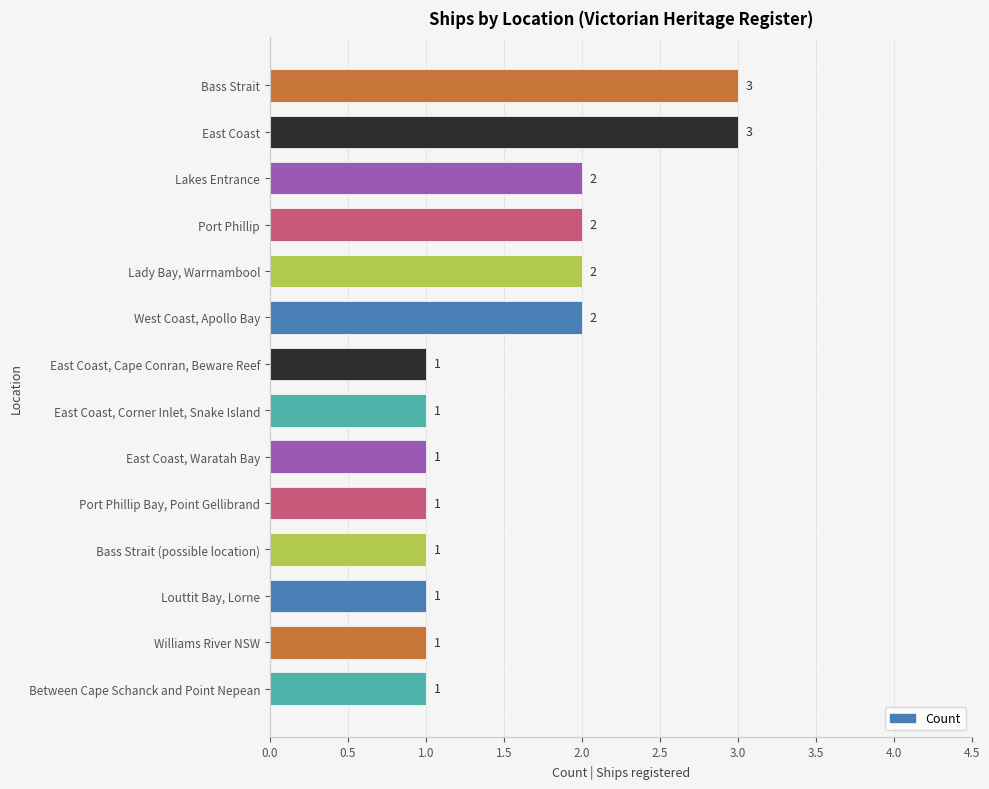

How many data points are above 1?

6